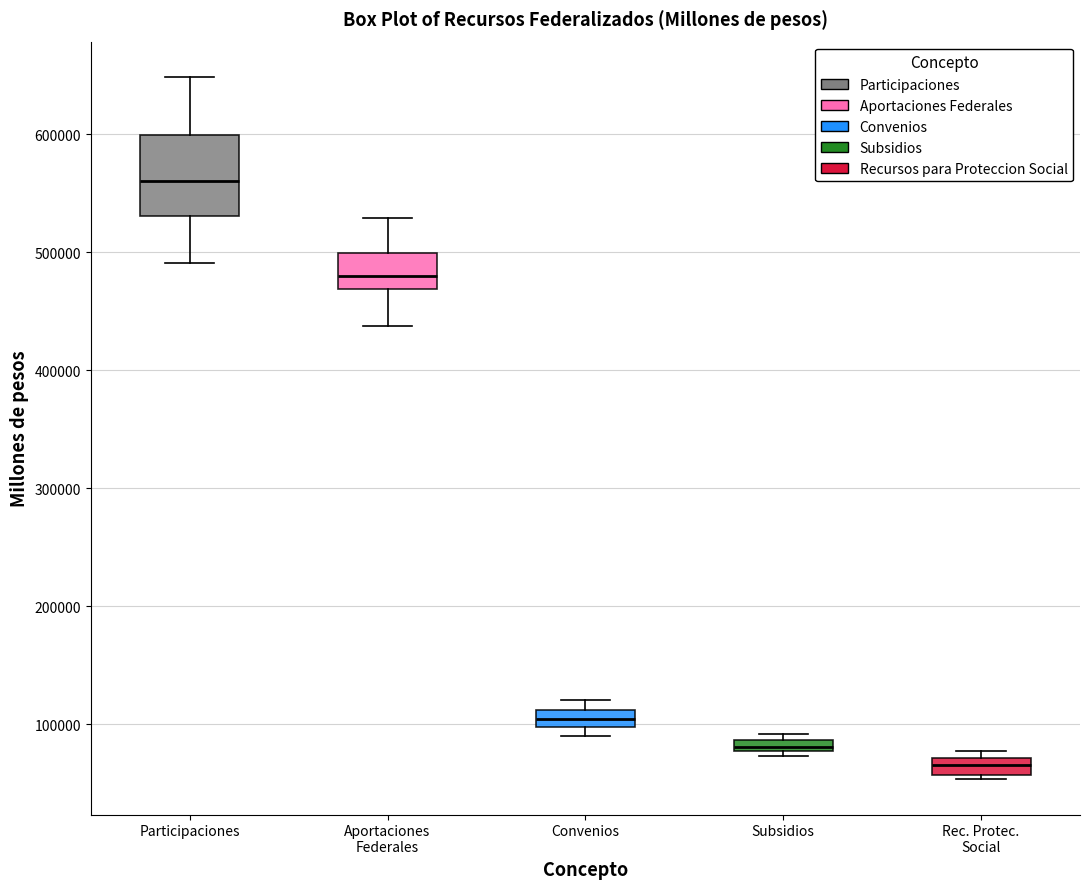

Which box's median line is the highest?

Participaciones